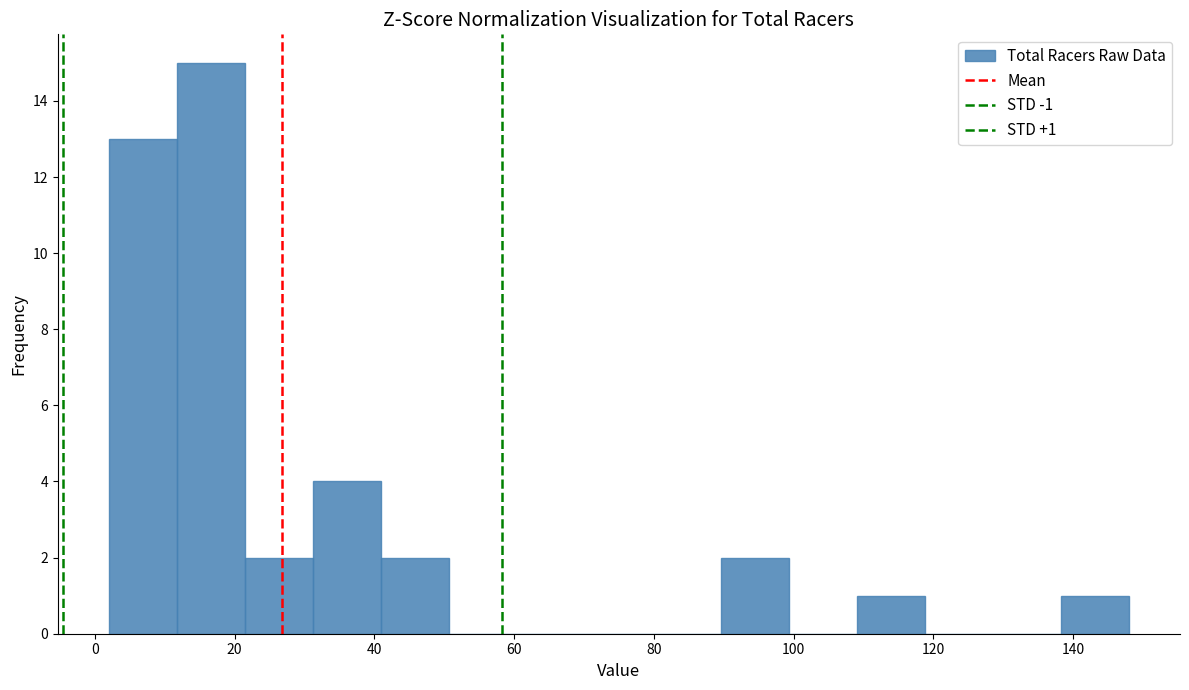

Over which range of the x-axis is the bar tallest?

12 to 22